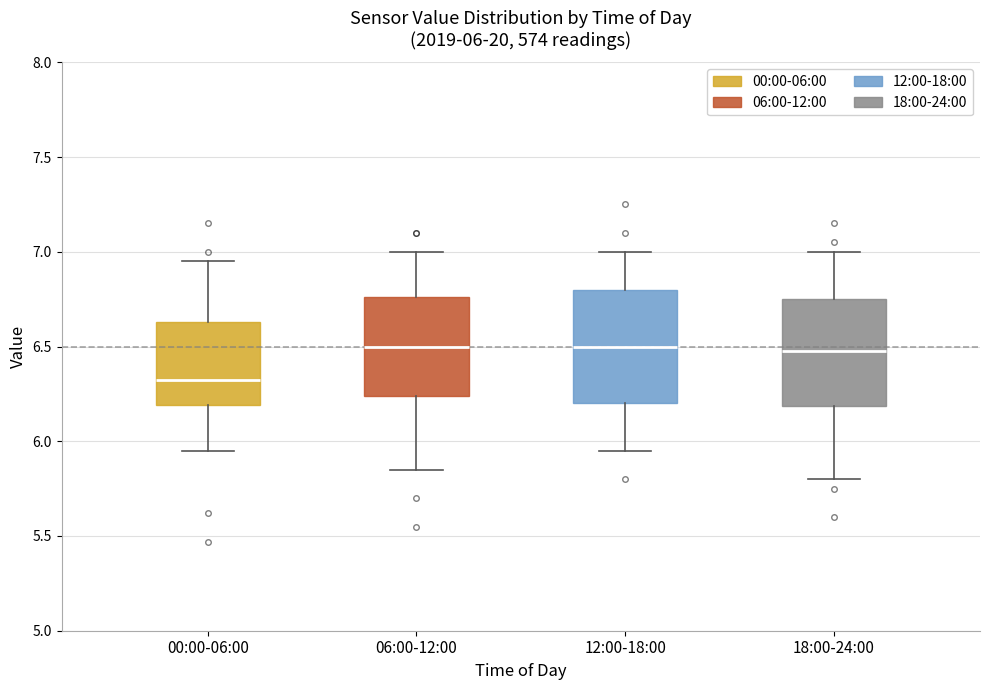

Which box's median line is the lowest?

00:00-06:00